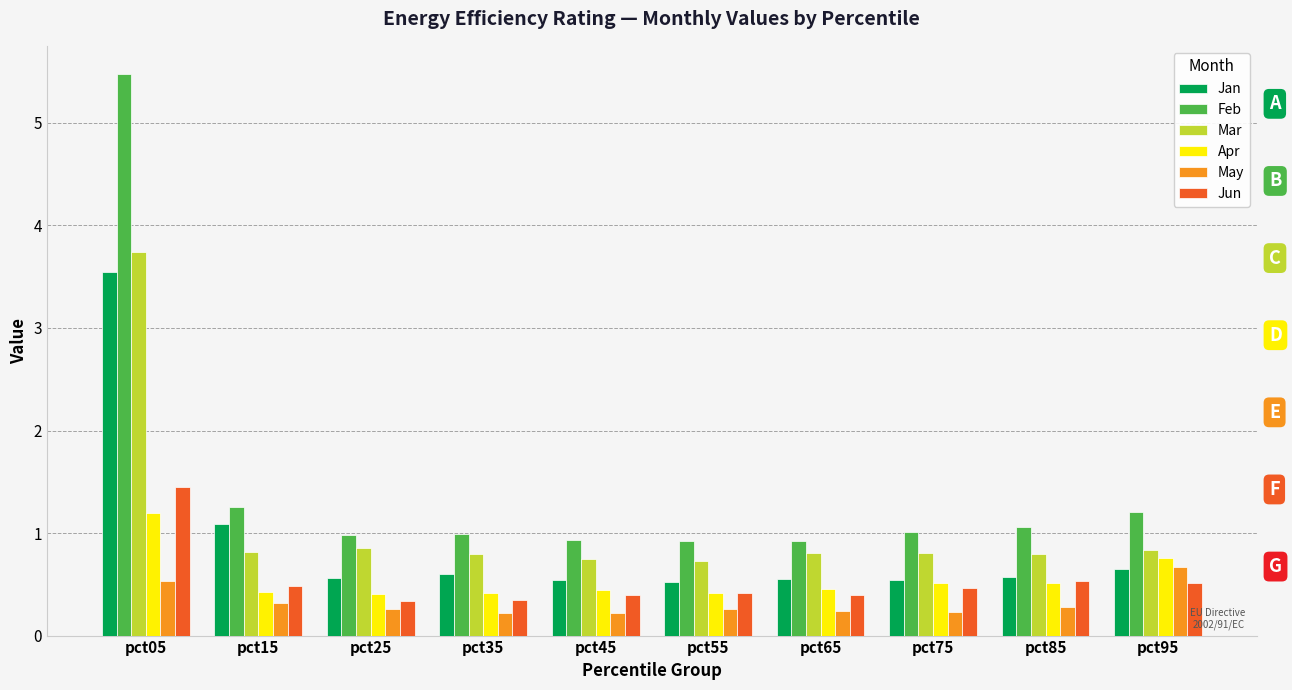

True or false: Feb has a value of 1.8 at pct05.

False